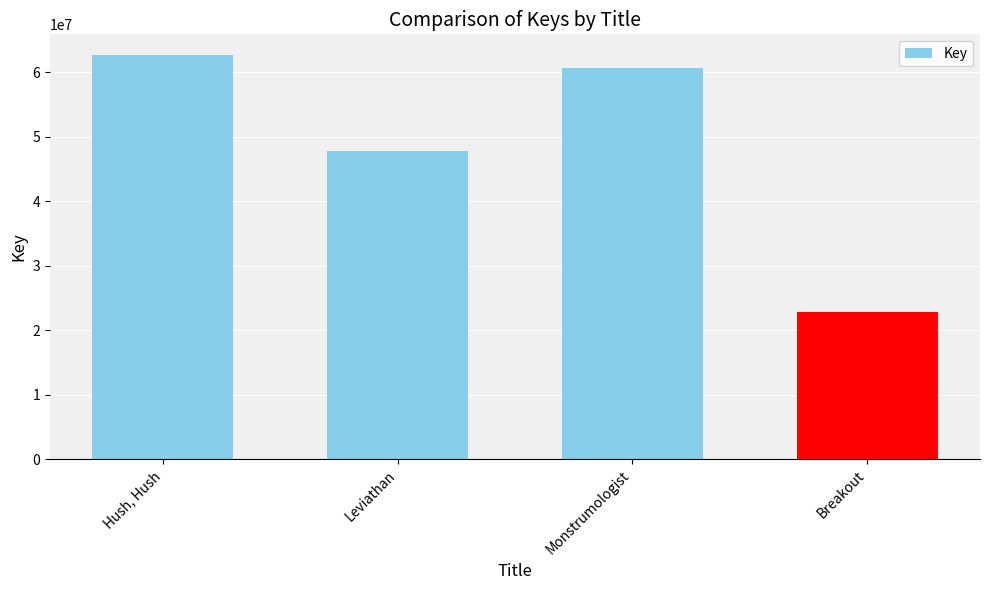

The value at Breakout is 37387139. True or false?

False